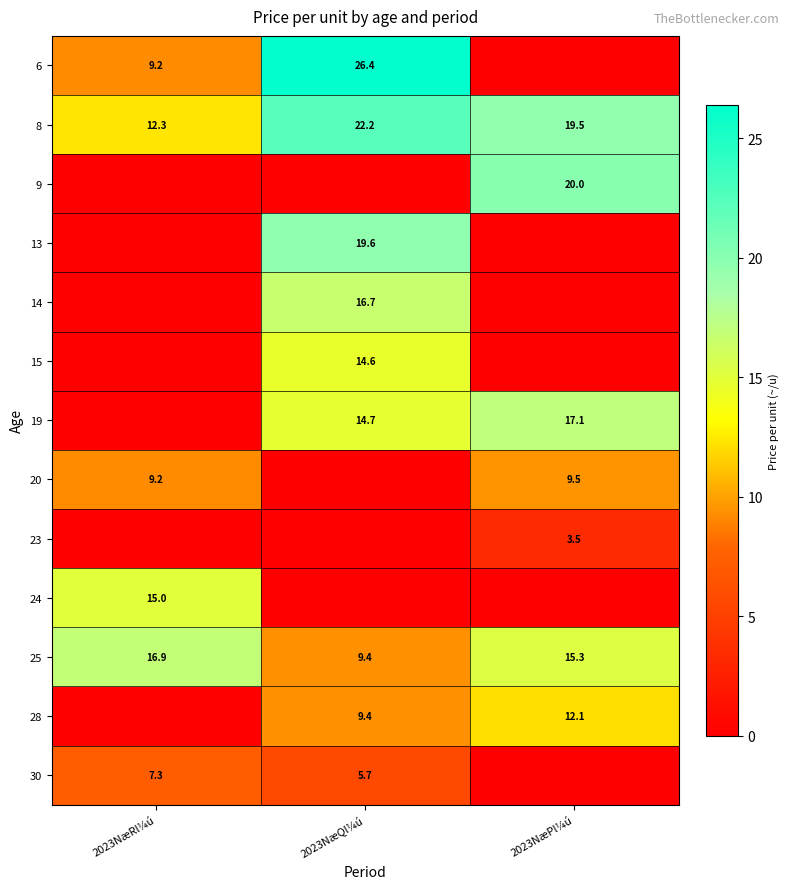

What is the sum of the 19 values at 2023NæQl¼ú and 2023NæPl¼ú?

31.8